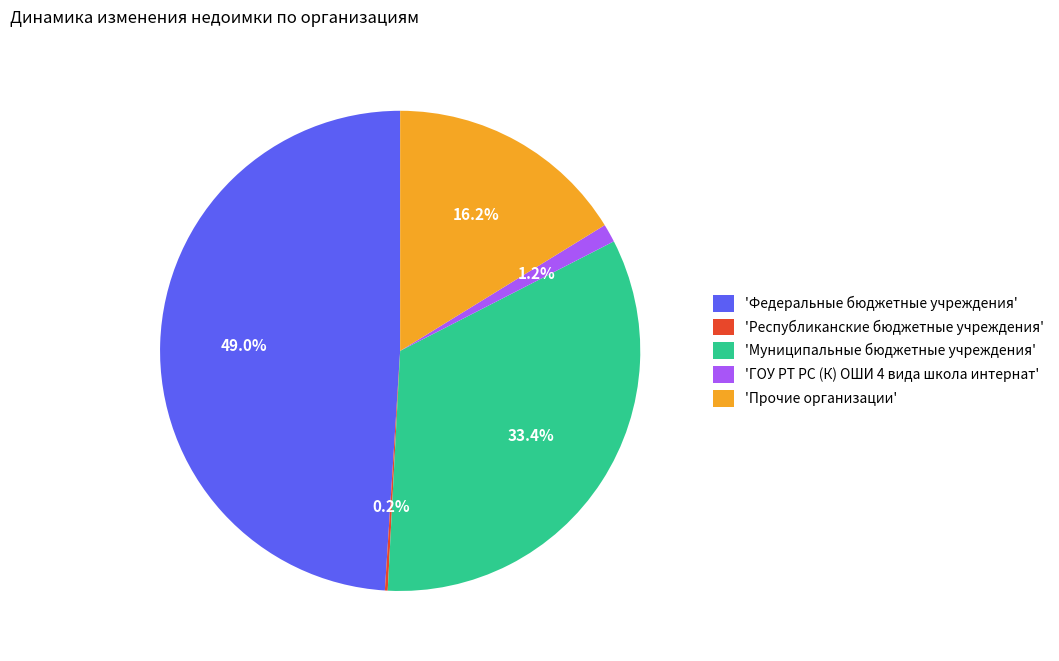

Is there a majority slice in this chart?

No